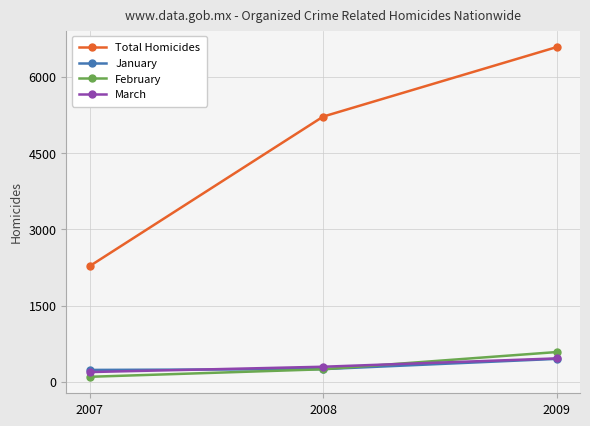

The January series shows 779 at 2009. True or false?

False